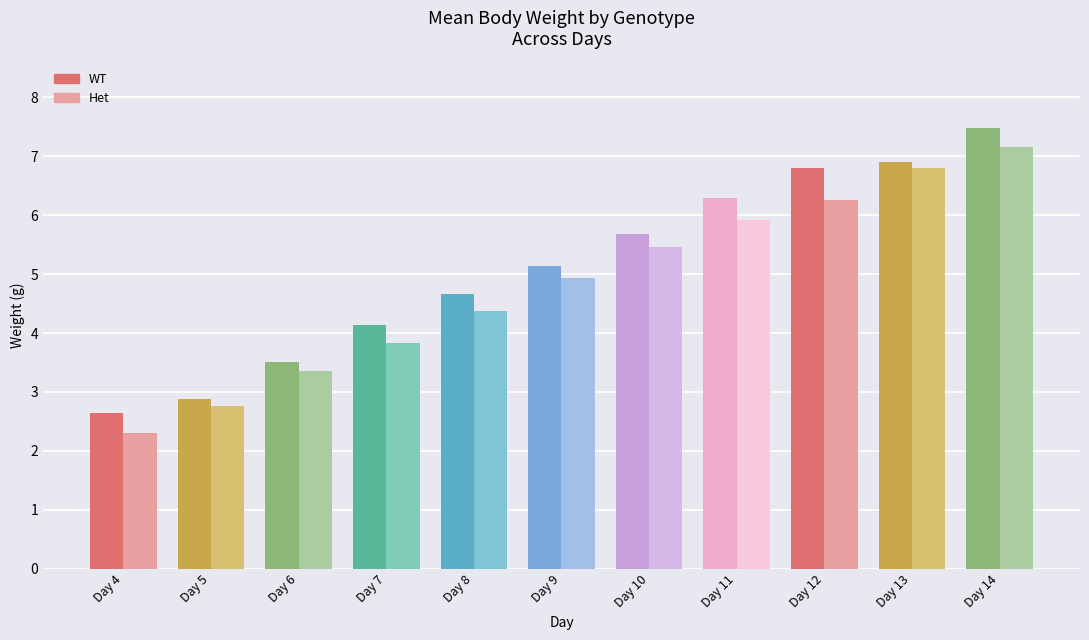

What is the value of the Het bar at the 9th from the left?

6.3